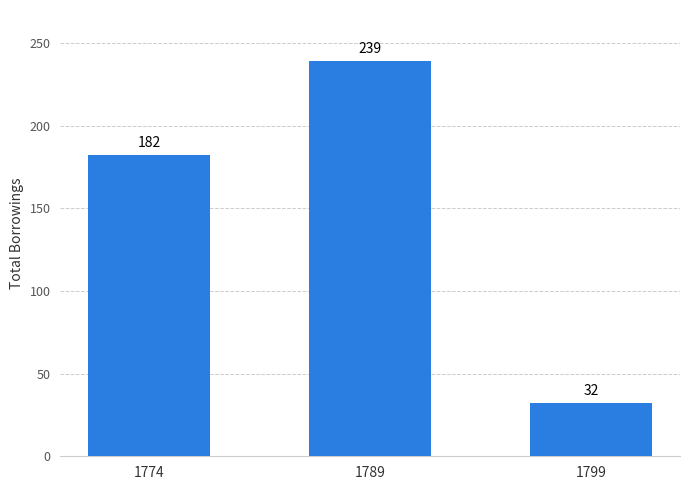

Reading left to right, extract all data points from this chart.

182	239	32